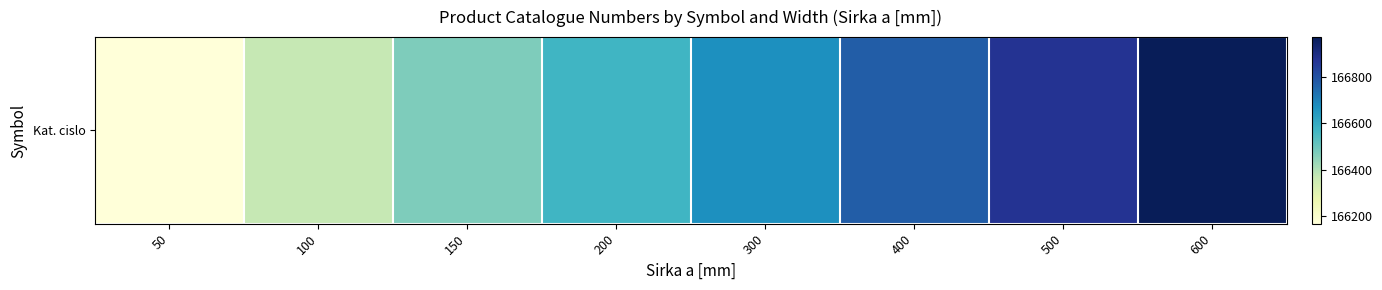

Which label corresponds to the smallest value in the chart?

50